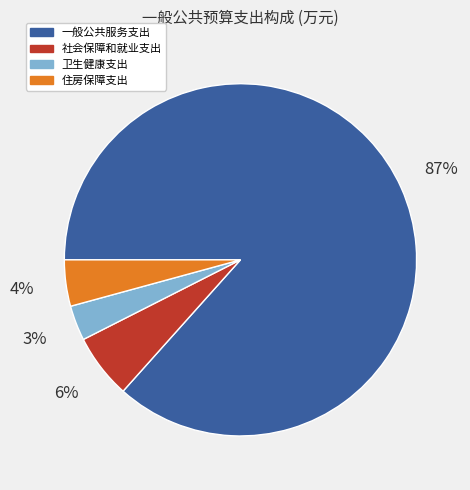

To the nearest percent, what is the combined percentage of 一般公共服务支出 and 卫生健康支出?

90%